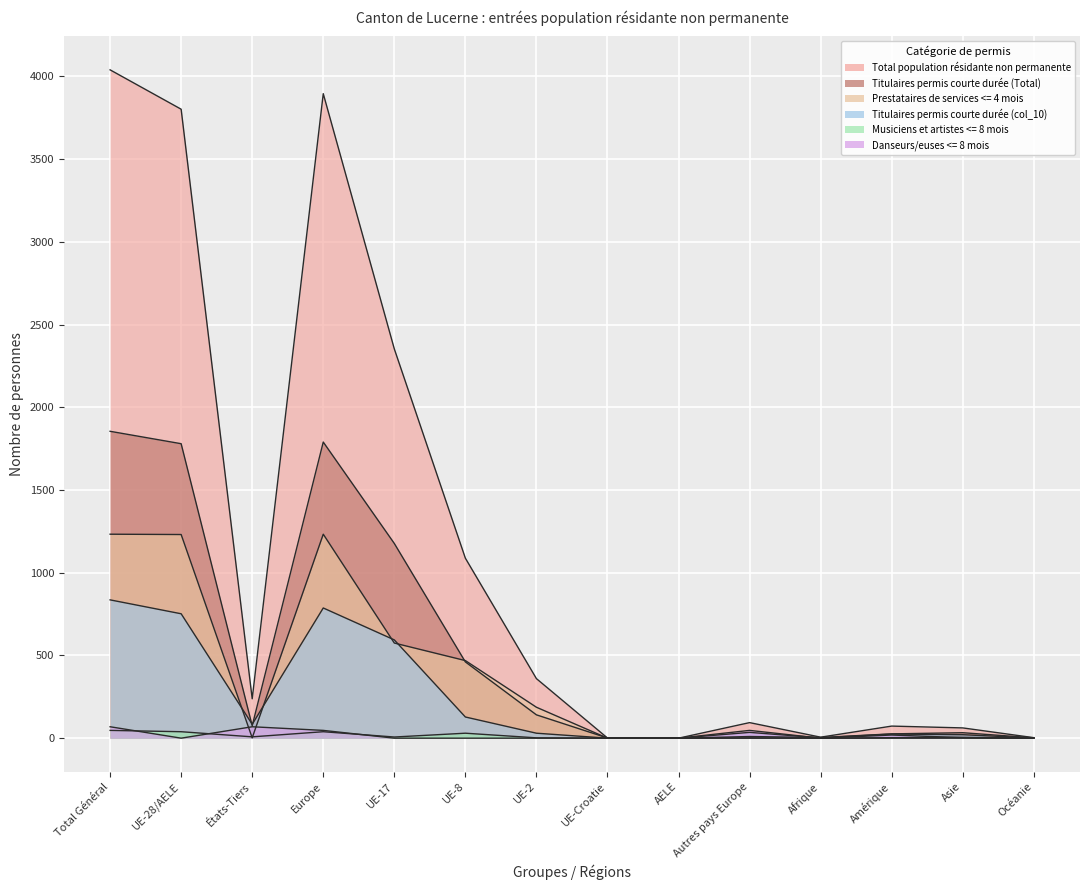

What is the sum of all Danseurs/euses <= 8 mois values?

254